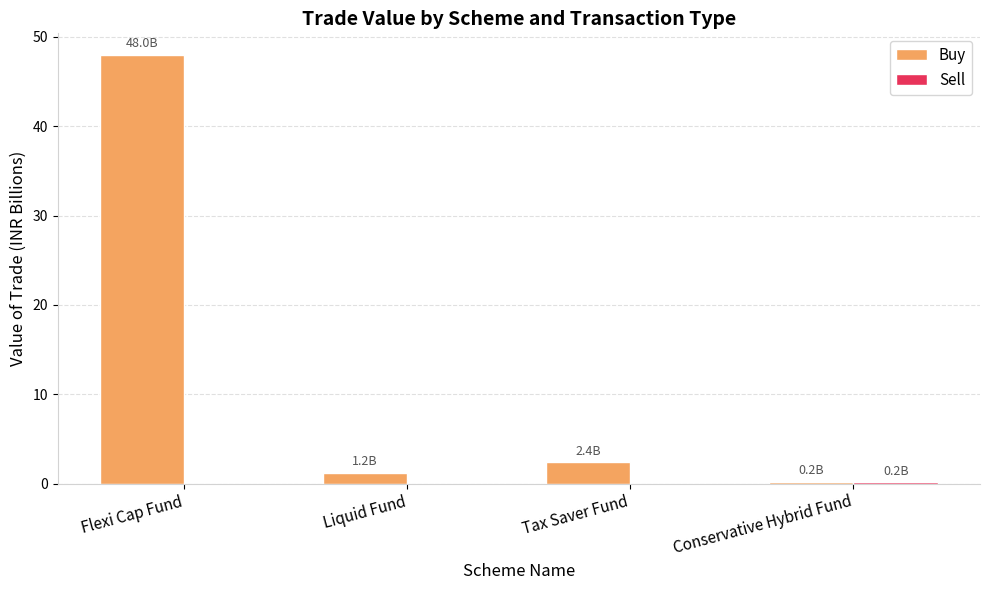

The value of Buy at Tax Saver Fund is 2.4. True or false?

True